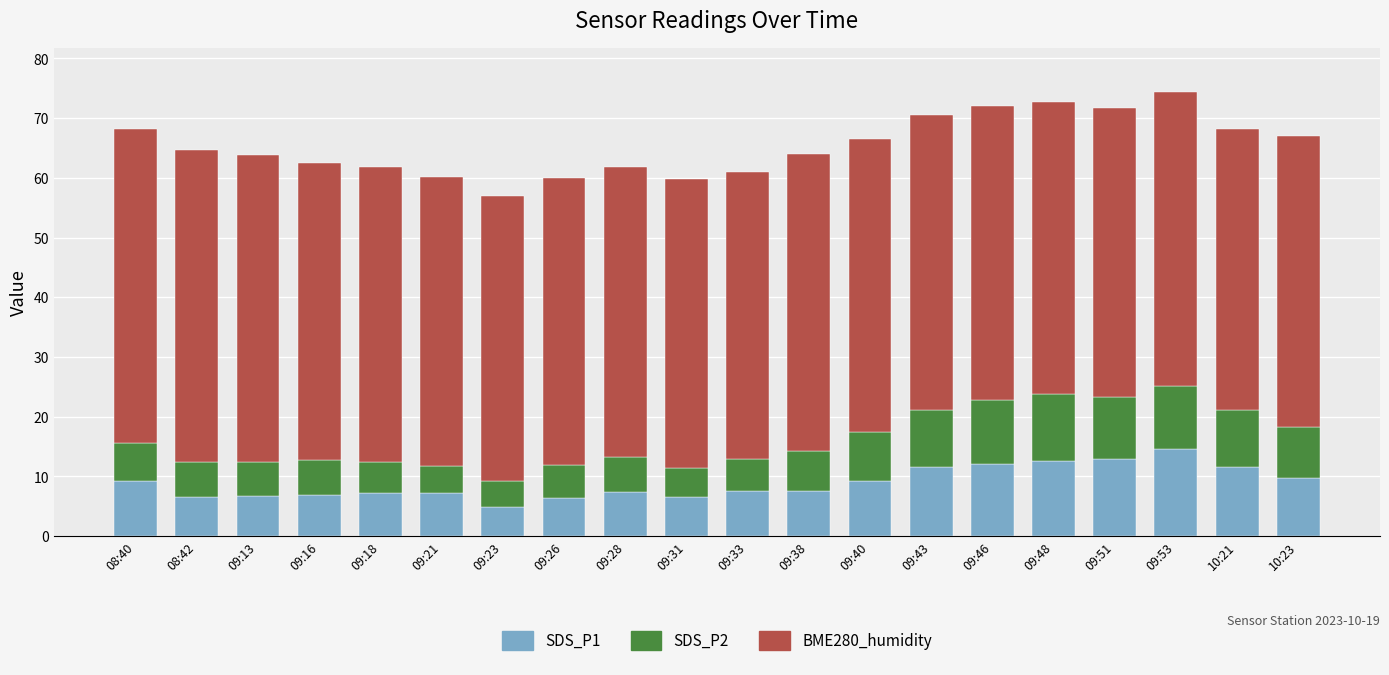

What is the total value across all series at 09:33?

61.0